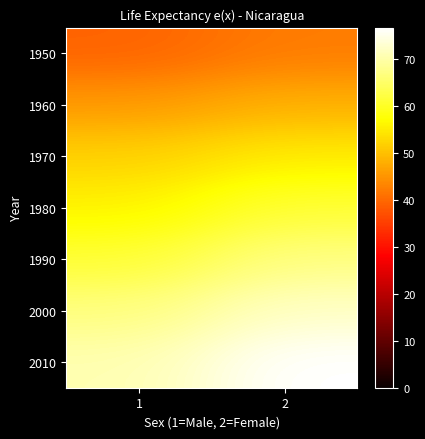

At how many categories does at least one series exceed 40?

2